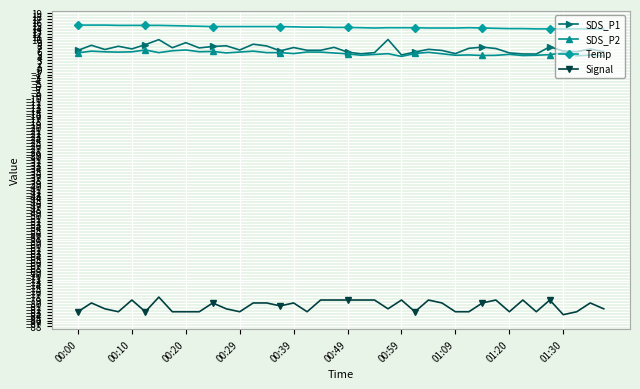

Count the number of data series in this chart.

4